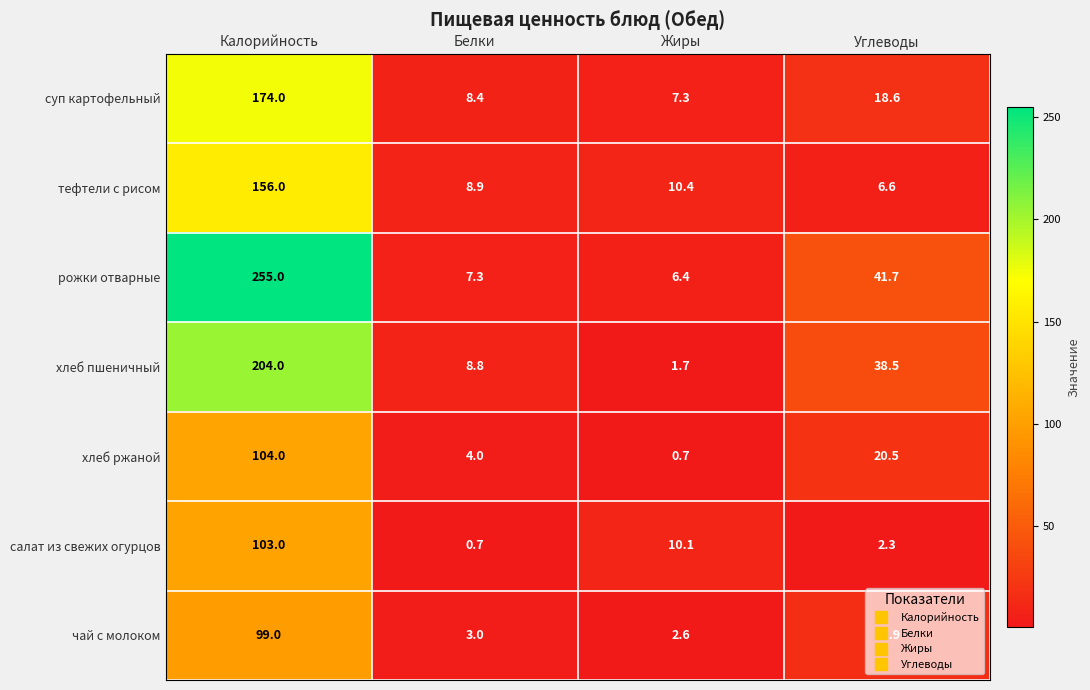

At which category is the sum across all series the highest?

Калорийность